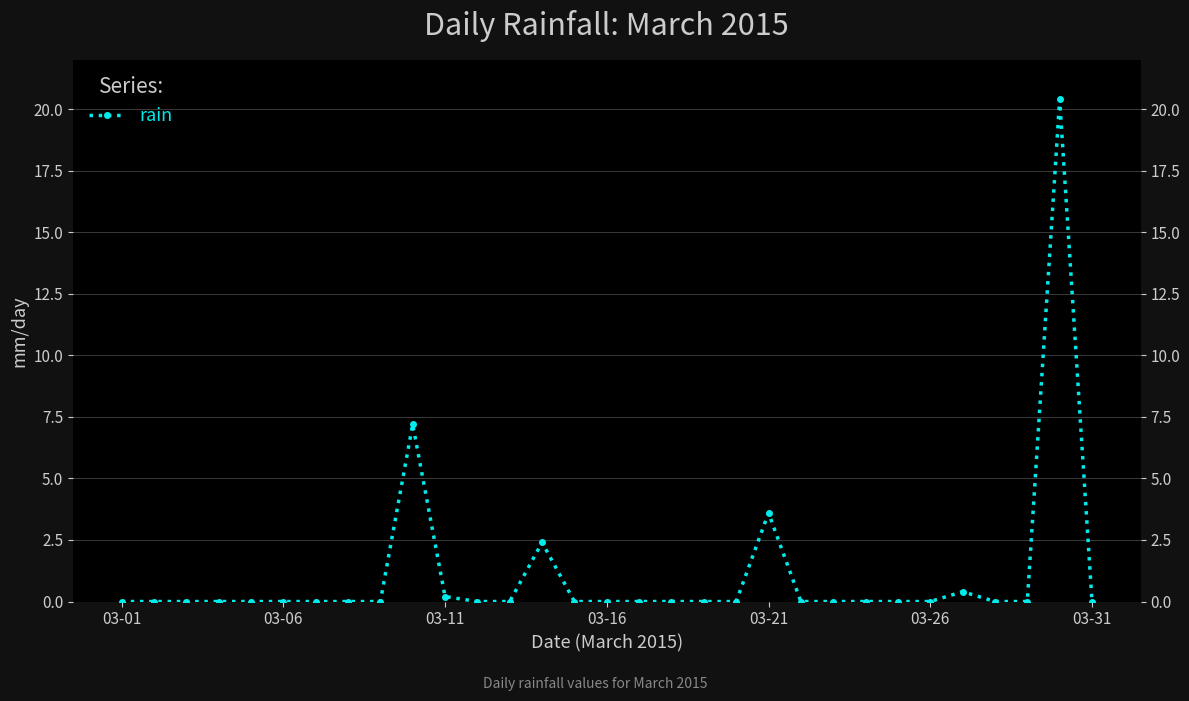

What is the difference between the second highest and second lowest values?

7.2